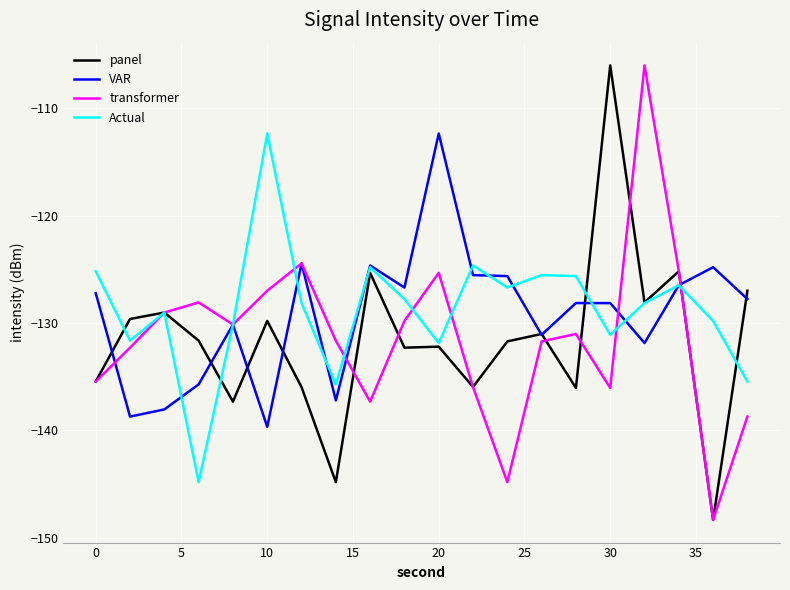

What is the maximum value for transformer?

-106.0